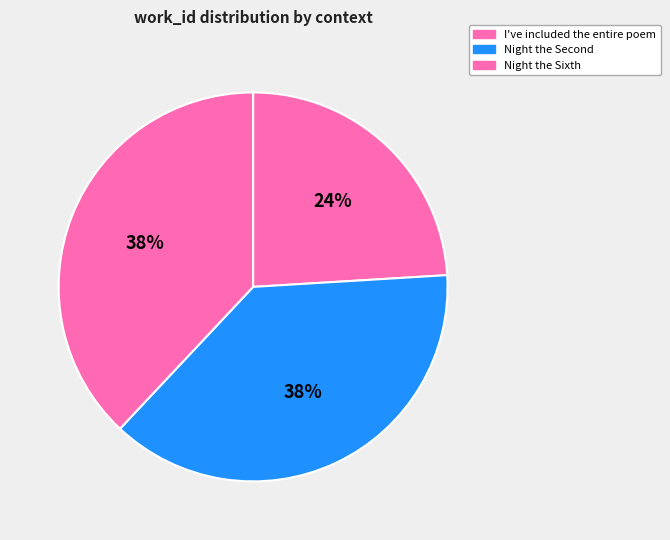

How many segments does this pie chart have?

3